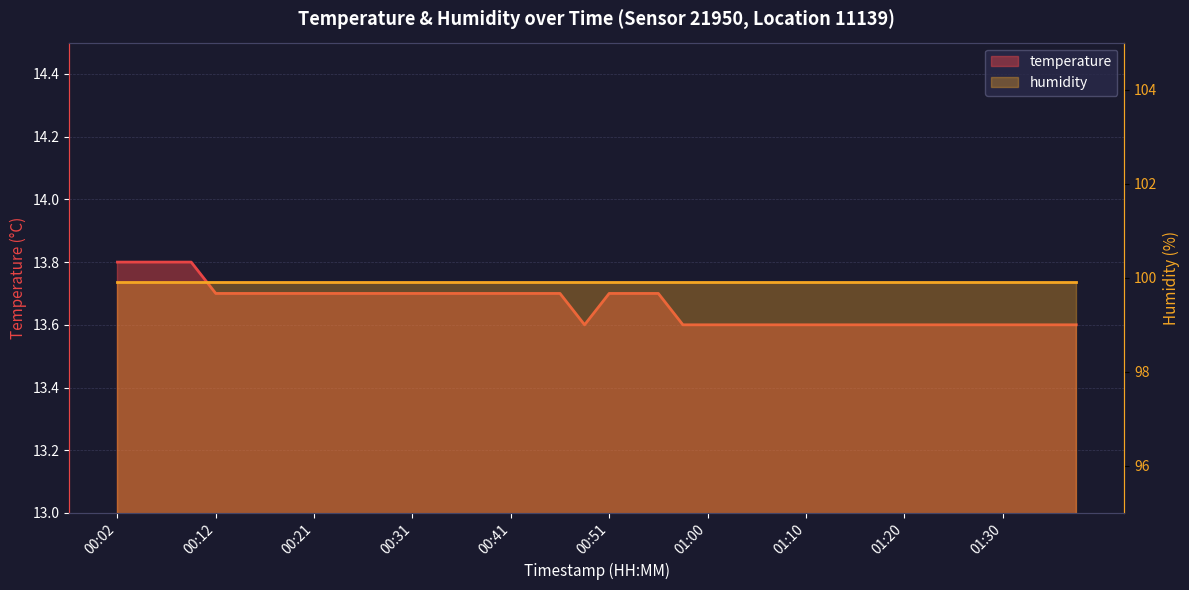

What position from the right is 00:24?

31